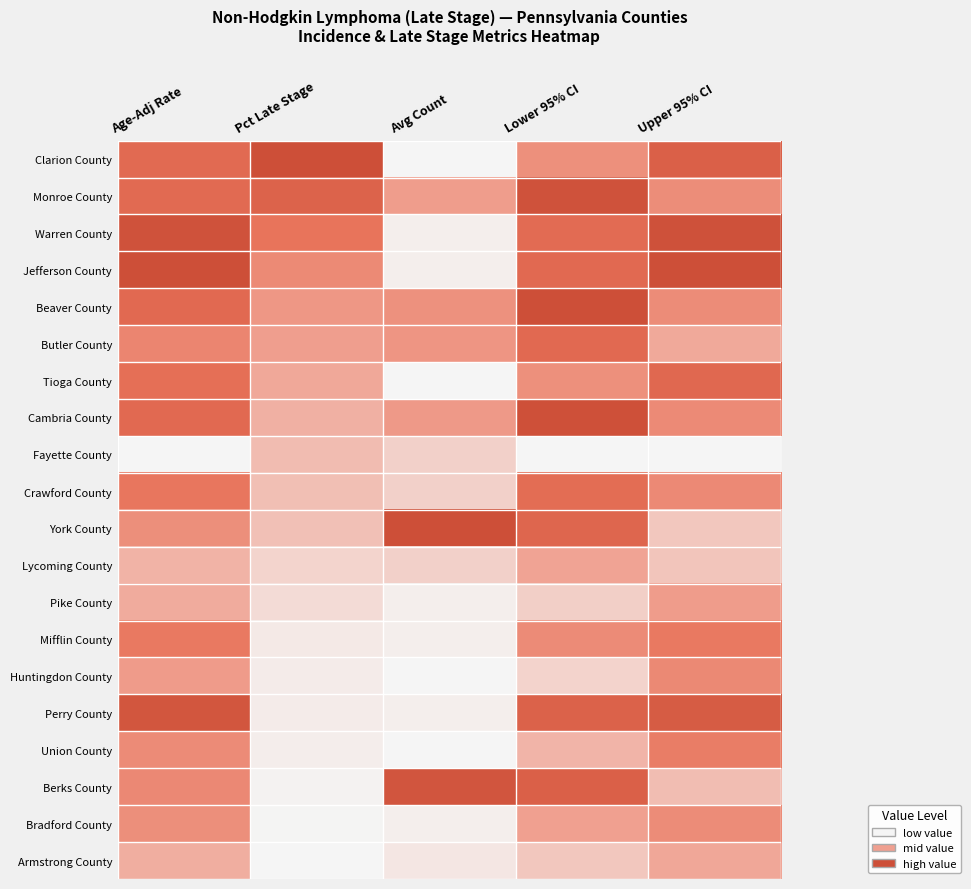

Which has a higher value, Upper 95% CI or Avg Count?

Upper 95% CI